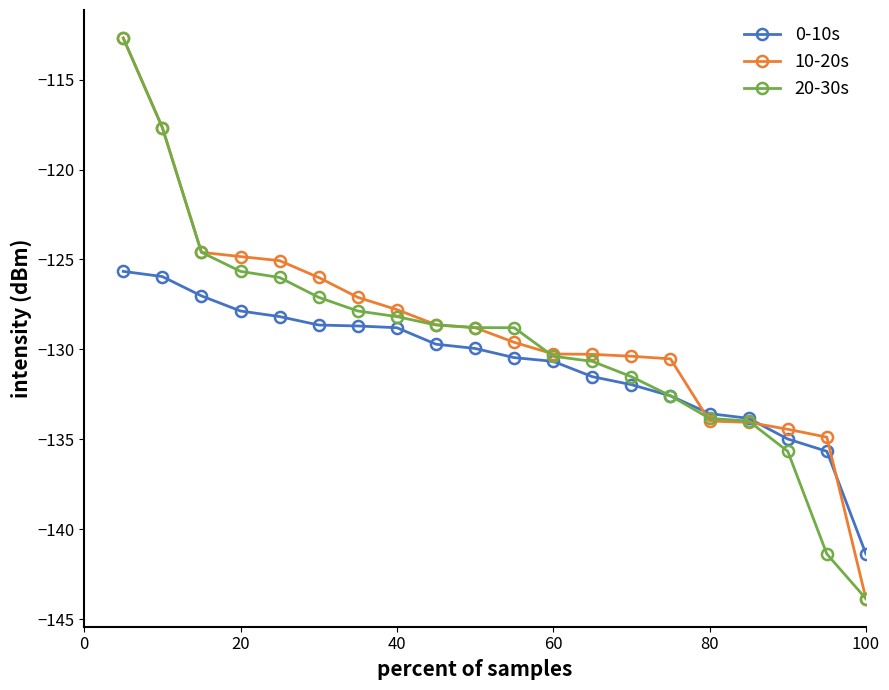

What is the lowest value of the 20-30s series?

-143.8